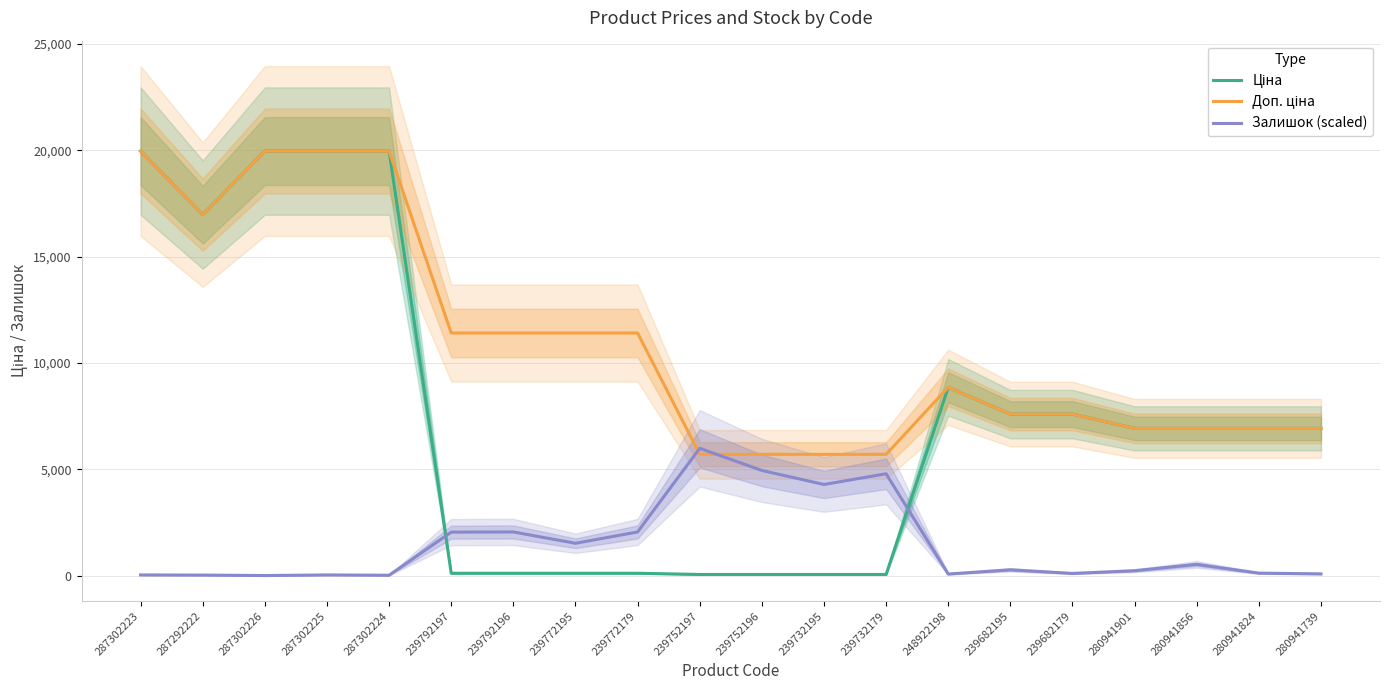

Is the value of Залишок (scaled) at 239682195 greater than the value of Доп. ціна at 239792196?

No